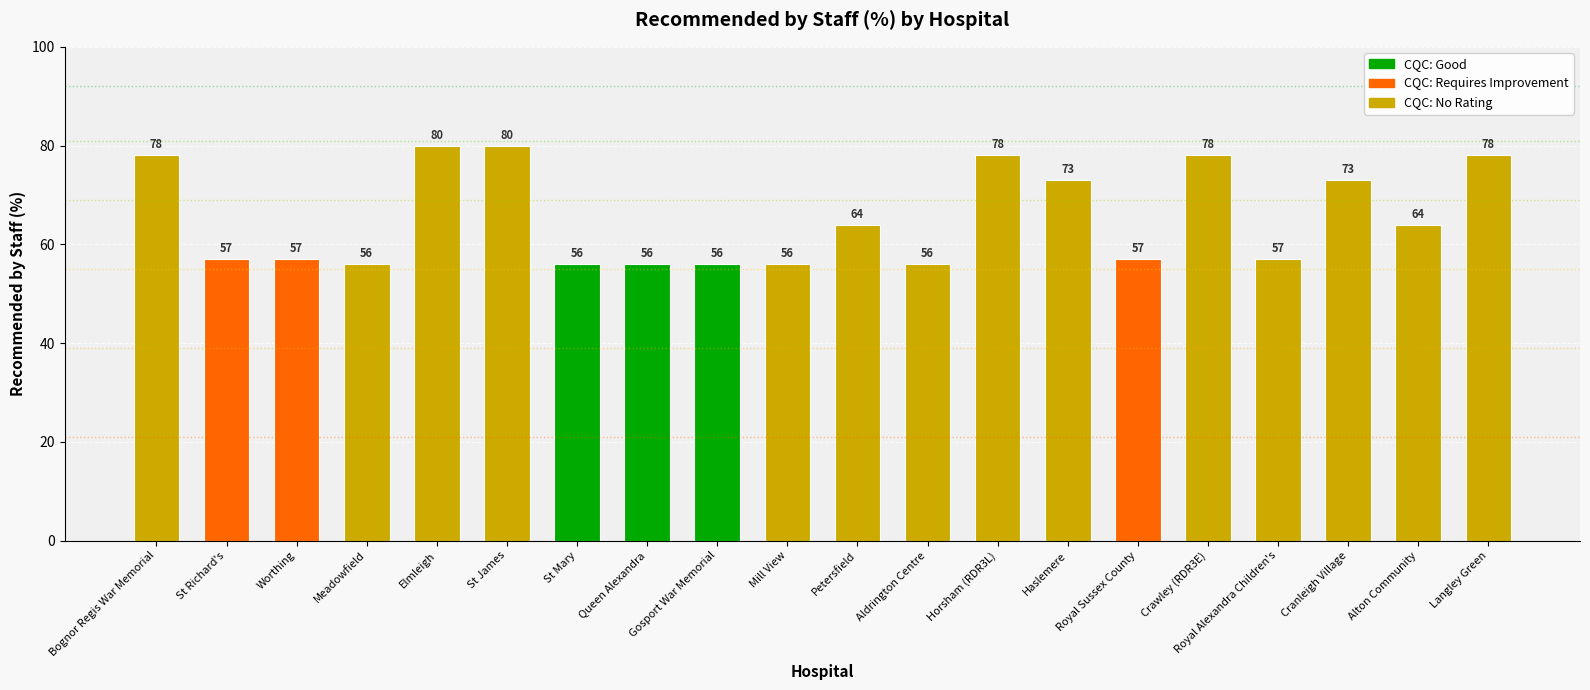

What is the difference between the maximum and second lowest values?

24